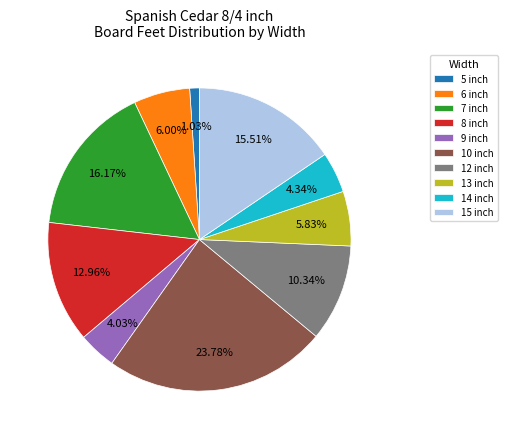

To the nearest percent, what is the difference between the 13 inch and 10 inch slice percentages?

18%